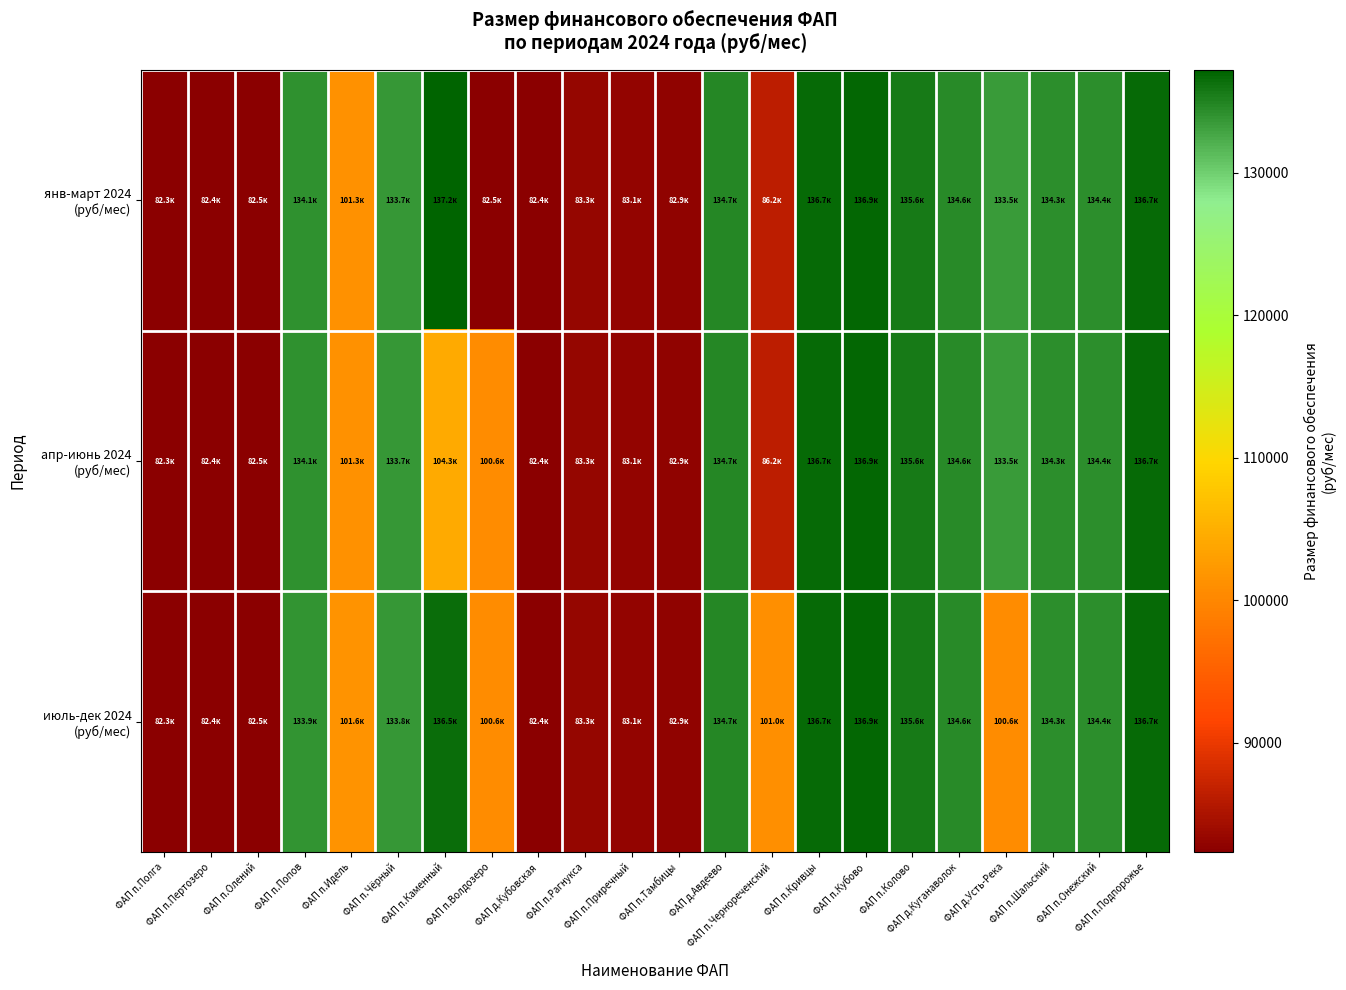

What is the difference between the highest and lowest values at ФАП д.Куганаволок?

0.8